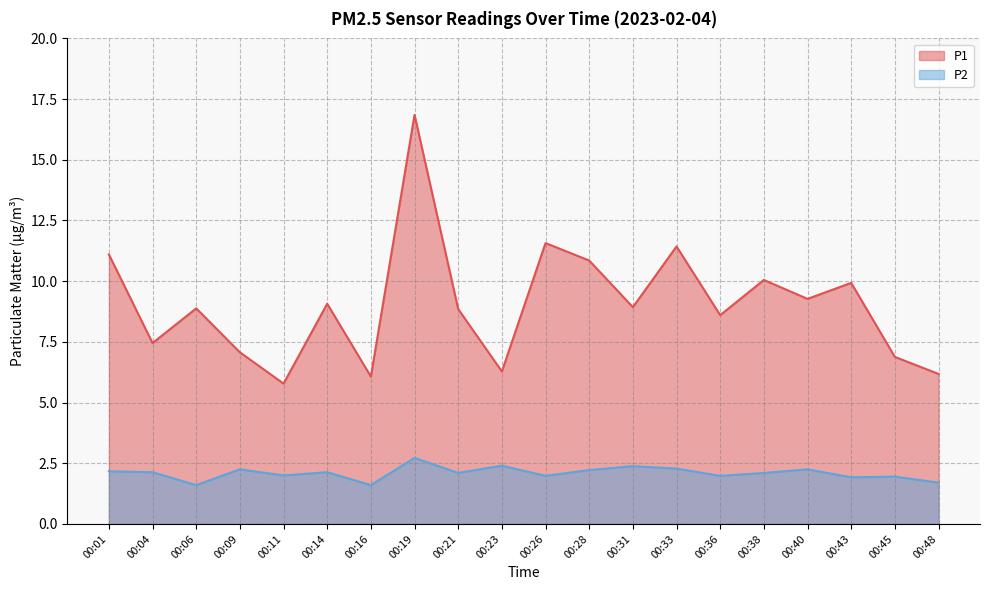

List the labels in order of P1 value, smallest first.

00:11, 00:16, 00:48, 00:23, 00:45, 00:09, 00:04, 00:36, 00:21, 00:06, 00:31, 00:14, 00:40, 00:43, 00:38, 00:28, 00:01, 00:33, 00:26, 00:19